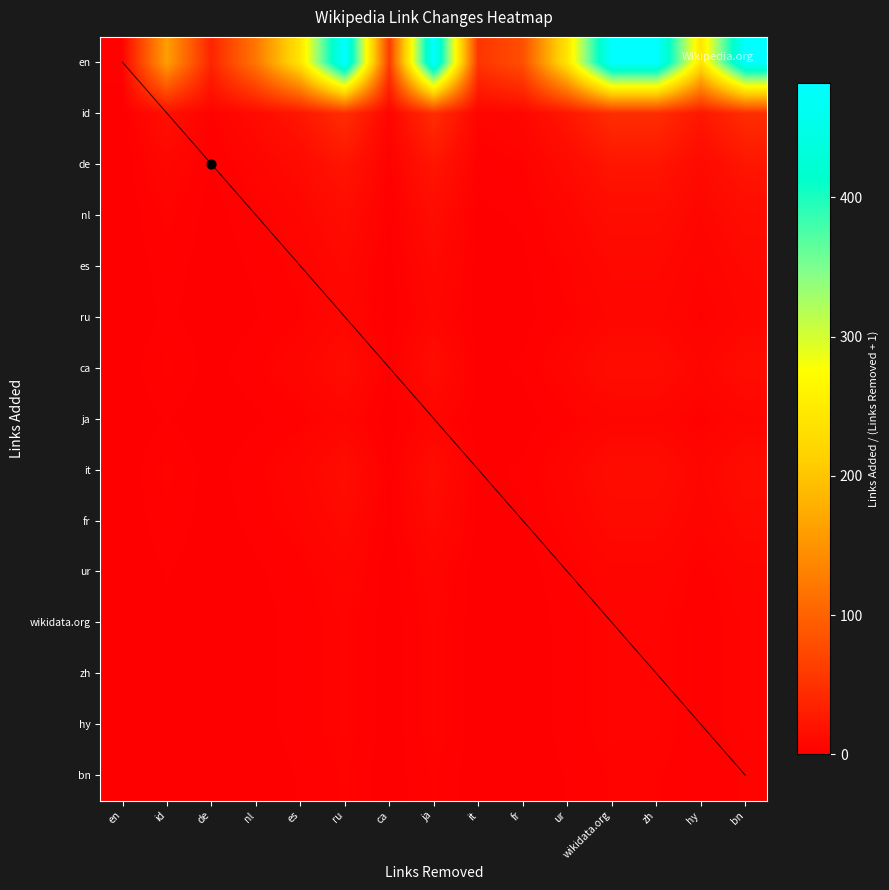

What is the spread (max minus min) of values at hy?

239.0